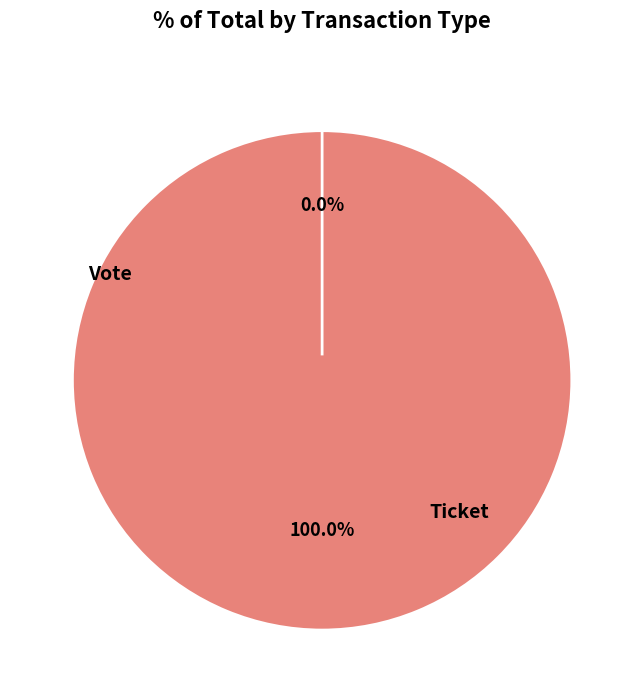

The Ticket slice represents 1% of the pie. True or false?

False